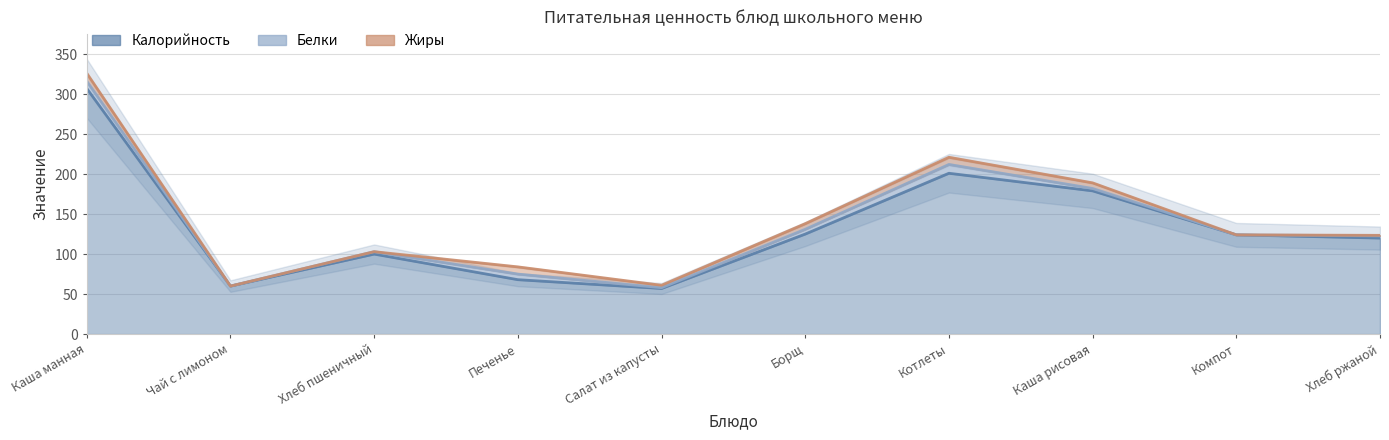

True or false: Белки and Калорийность cross at least once.

False